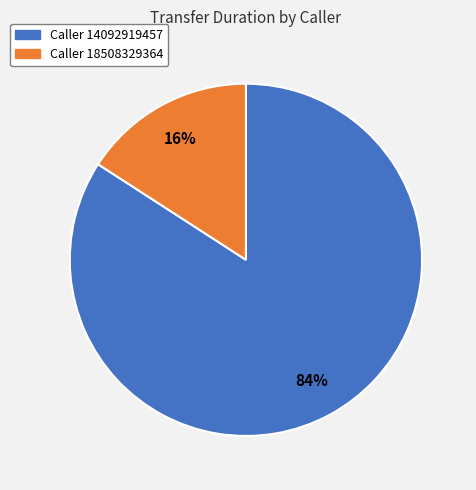

To the nearest percent, what is the difference between the largest and smallest slice percentages?

68%